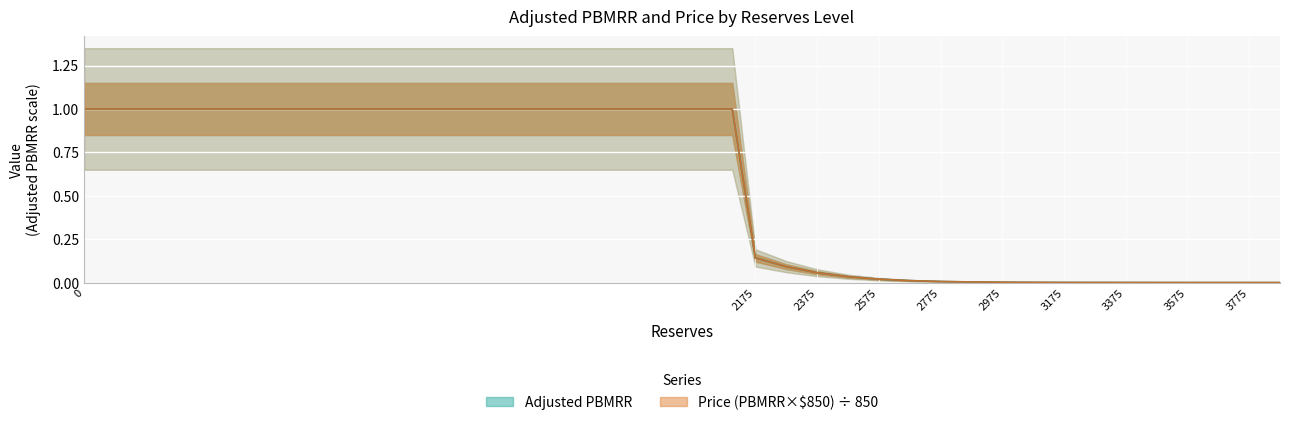

Reading left to right, extract all data points from this chart.

Adjusted PBMRR: 0=1.0	2100=1.0	2175=0.1	2275=0.1	2375=0.1	2475=0.0	2575=0.0	2675=0.0	2775=0.0	2875=0.0	2975=0.0	3075=0.0	3175=0.0	3275=0.0	3375=0.0	3475=0.0	3575=0.0	3675=0.0	3775=0.0	3875=0.0
Price (Adjusted PBMRR x $850): 0=1.0	2100=1.0	2175=0.1	2275=0.1	2375=0.1	2475=0.0	2575=0.0	2675=0.0	2775=0.0	2875=0.0	2975=0.0	3075=0.0	3175=0.0	3275=0.0	3375=0.0	3475=0.0	3575=0.0	3675=0.0	3775=0.0	3875=0.0